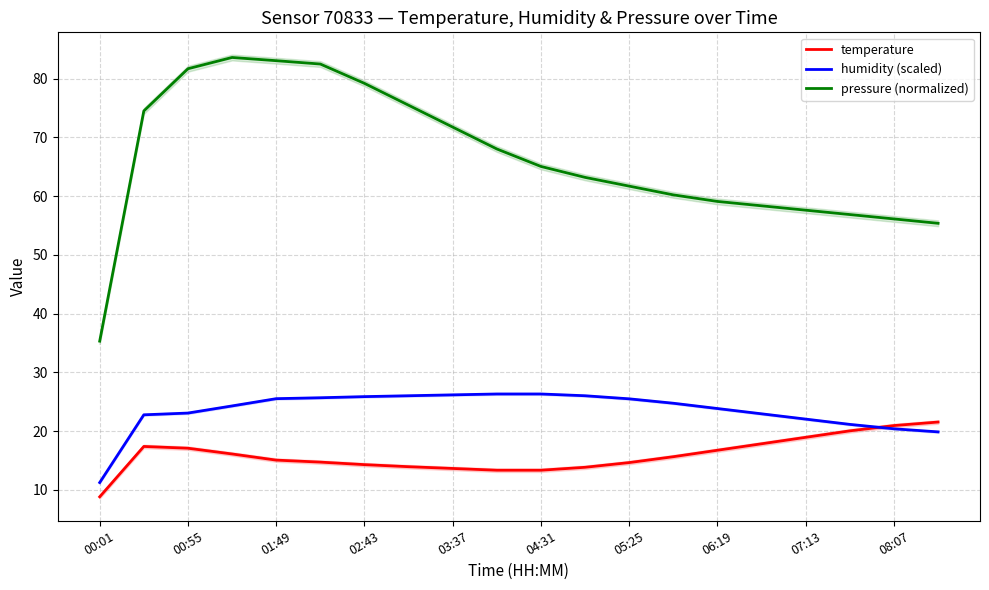

The value of temperature at 02:43 is 14.3. True or false?

True